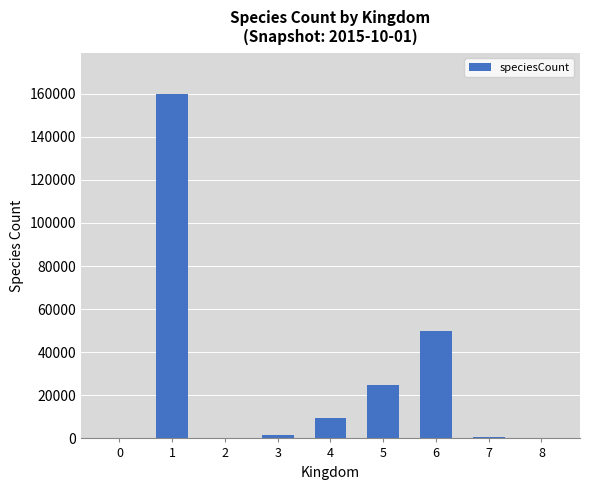

Which category has the highest value across all series?

1